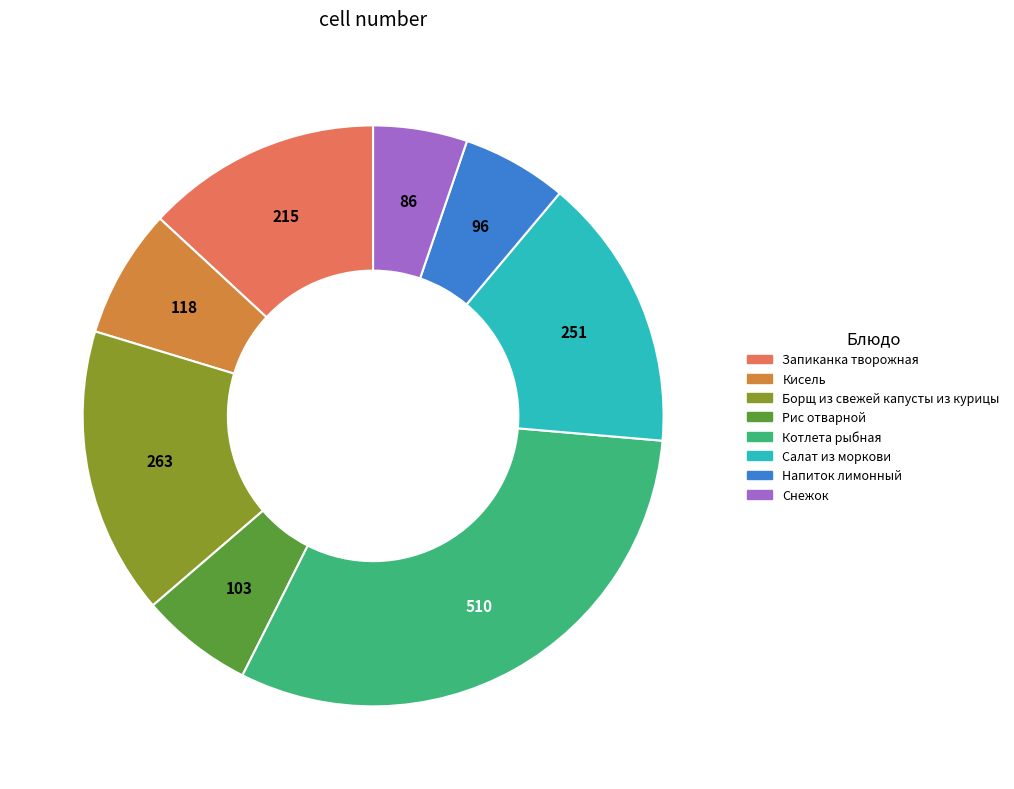

How many segments does this pie chart have?

8